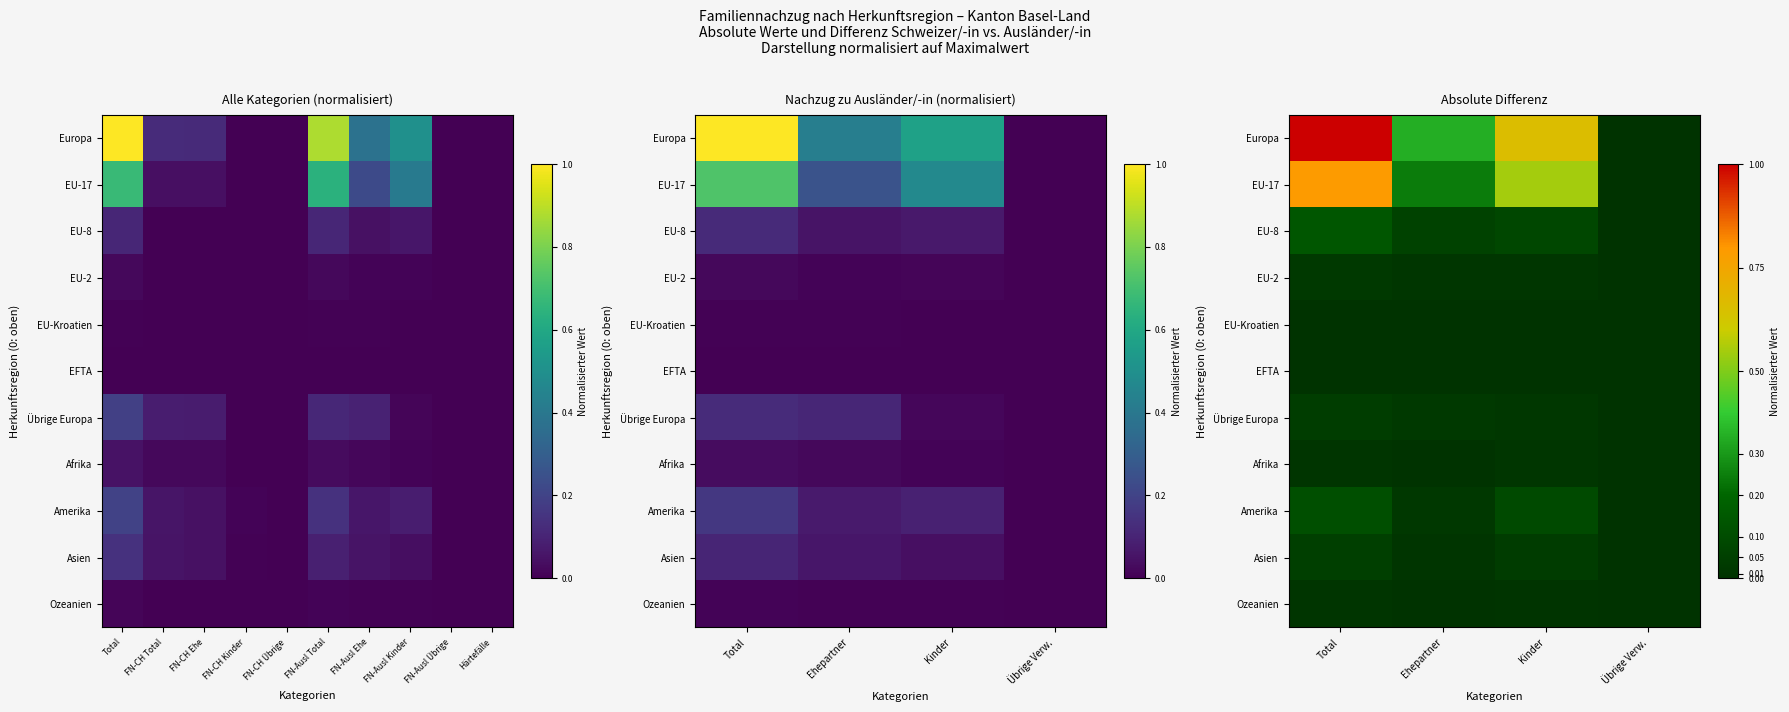

How many EU-2 values are between 0 and 1?

4